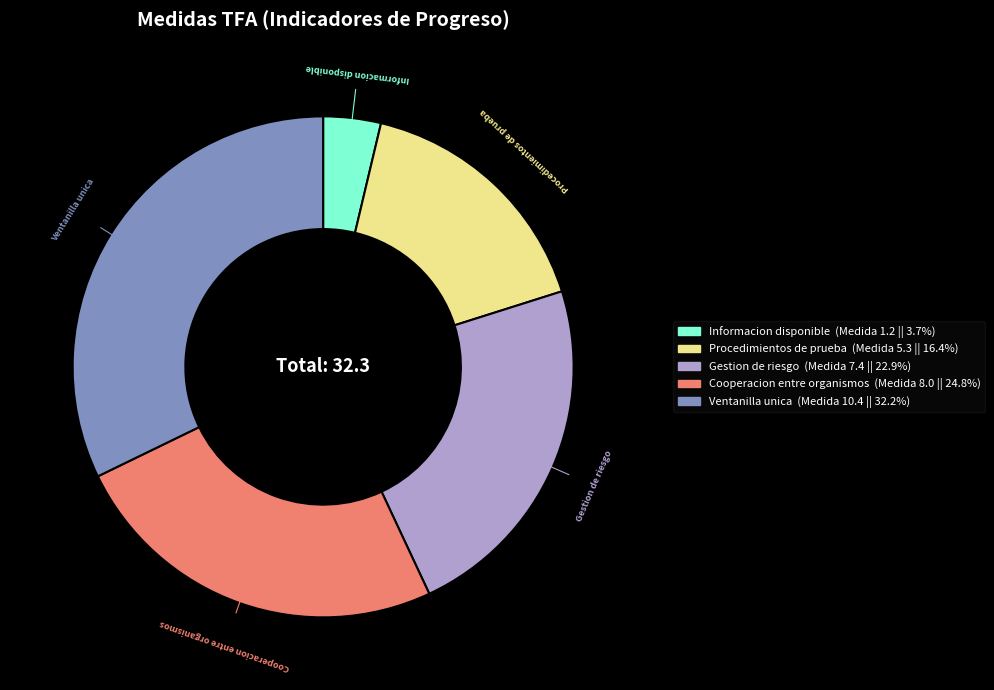

Is there any slice that represents more than half of the pie?

No